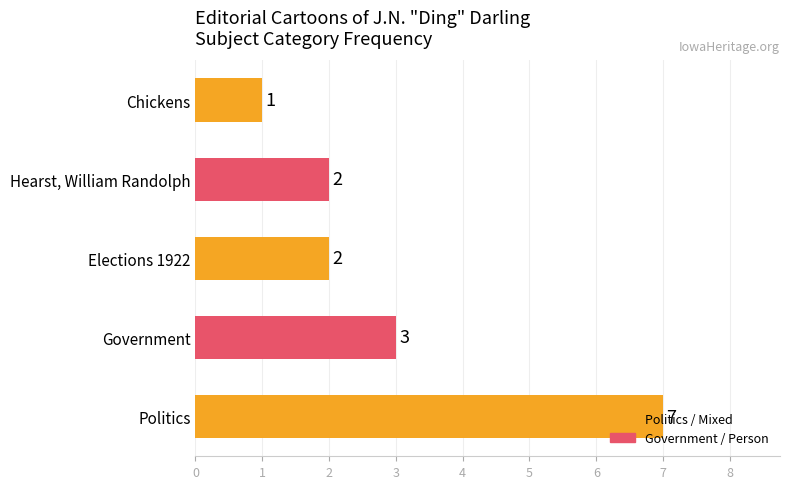

Count the values in the range 2 to 3.

3